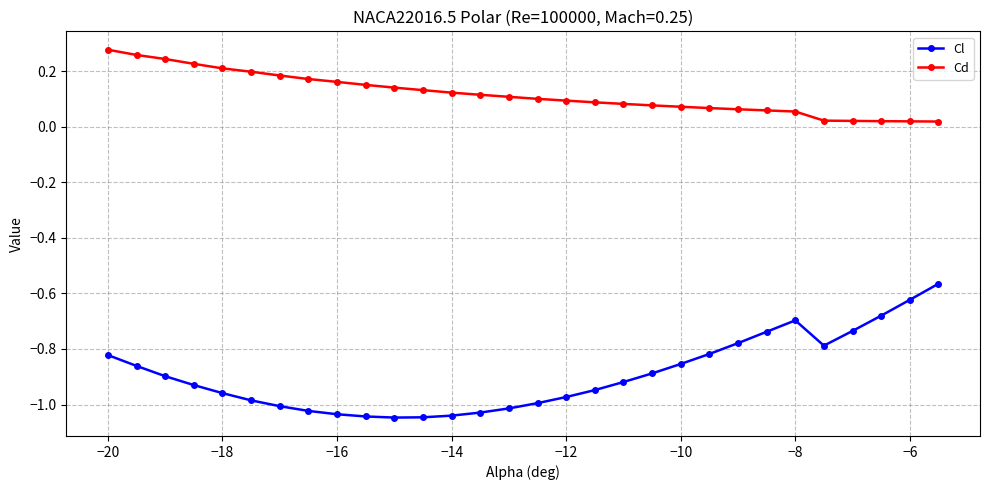

What are all the series names shown in the legend?

Cl, Cd